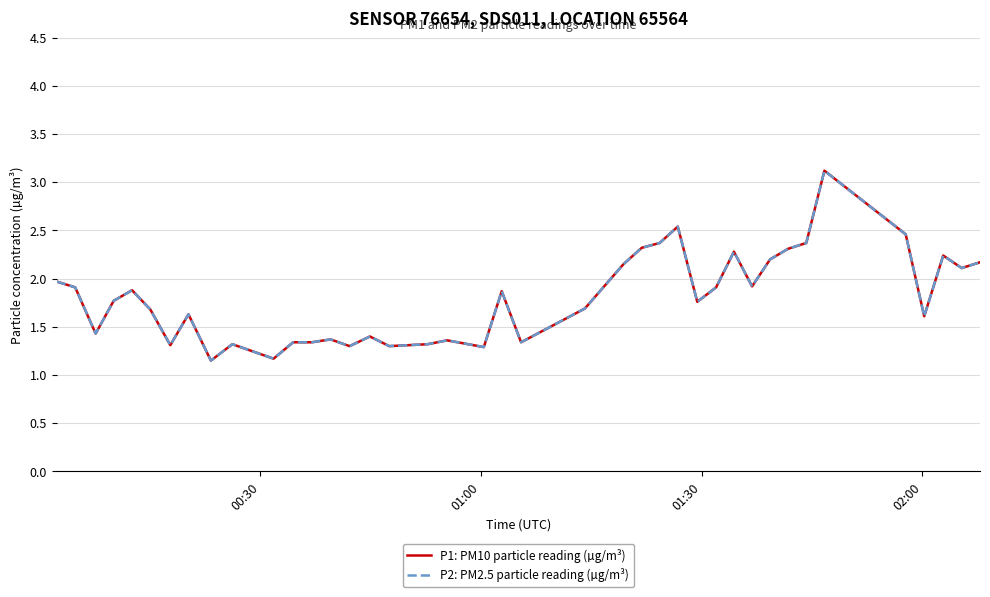

True or false: P2: PM2.5 particle reading (µg/m³) and P1: PM10 particle reading (µg/m³) intersect in this chart.

False